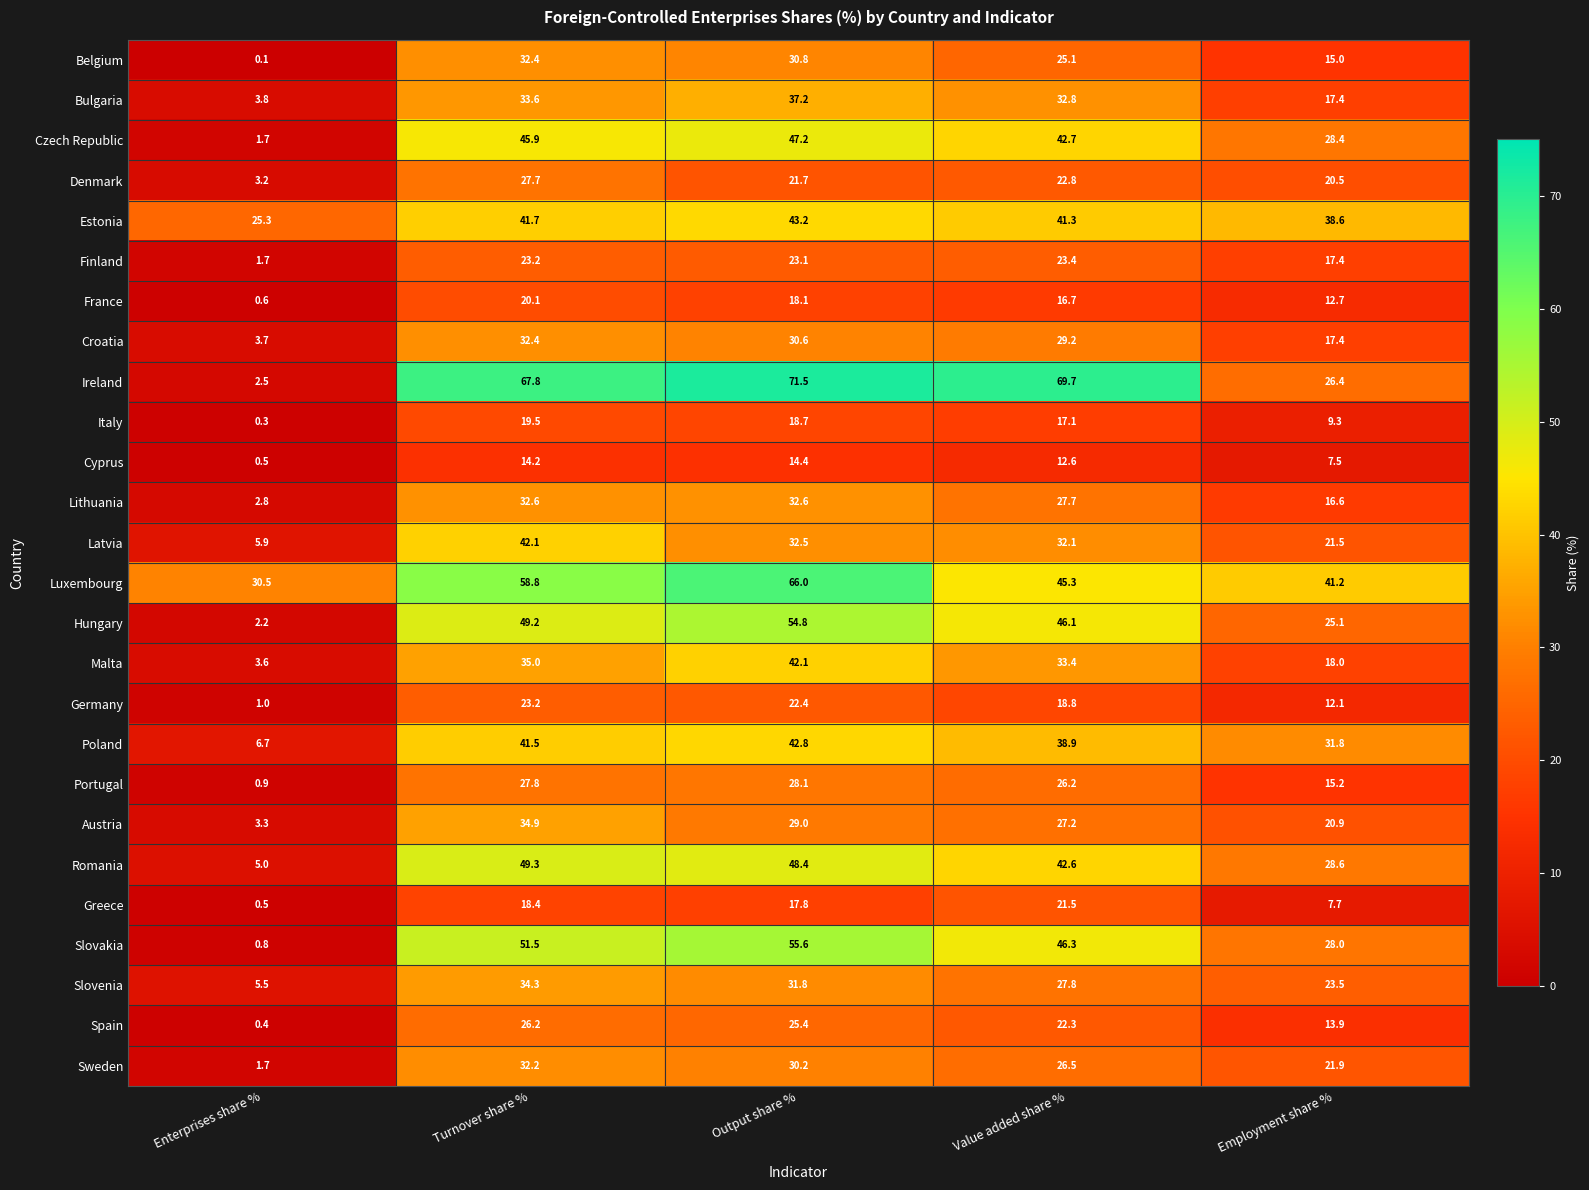

What is the difference between the Sweden values at Value added share % and Output share %?

3.7